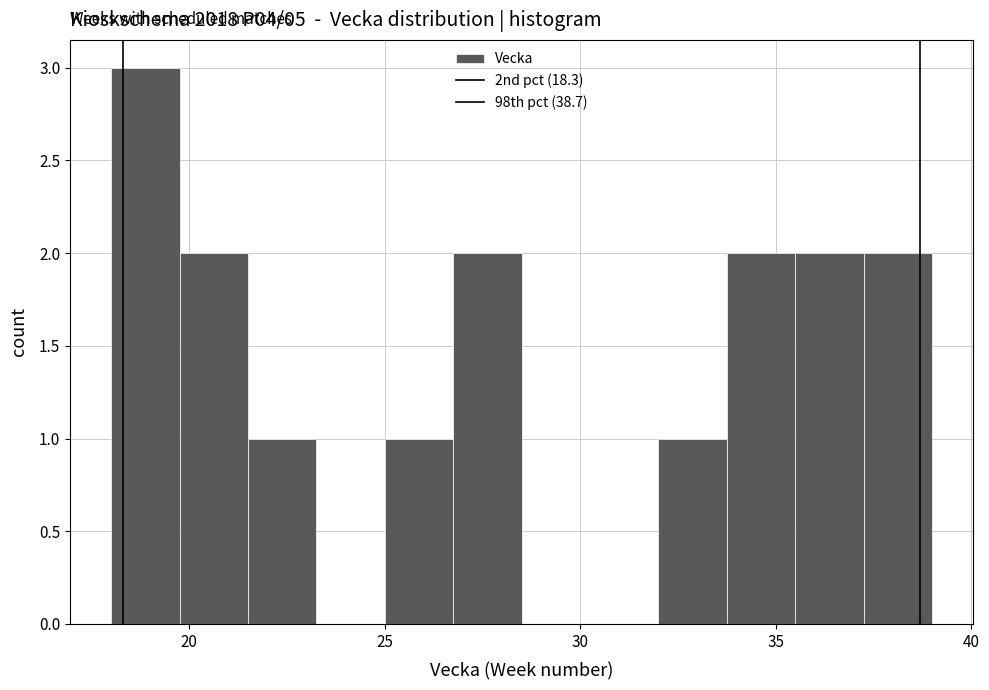

Read against the x-axis, roughly where is the centre of the tallest bar?

19.0